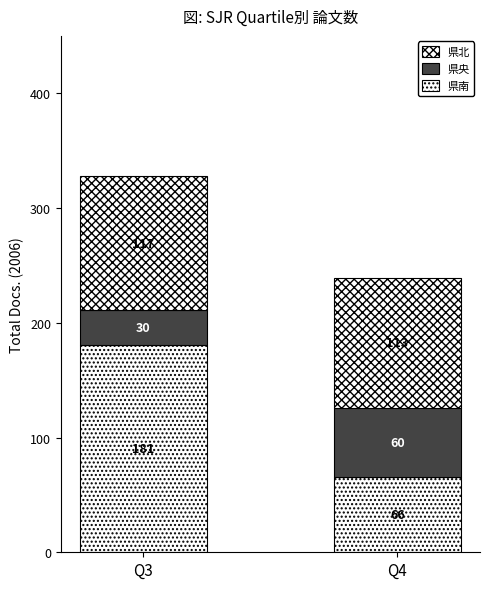

Count the number of categories in the chart.

2